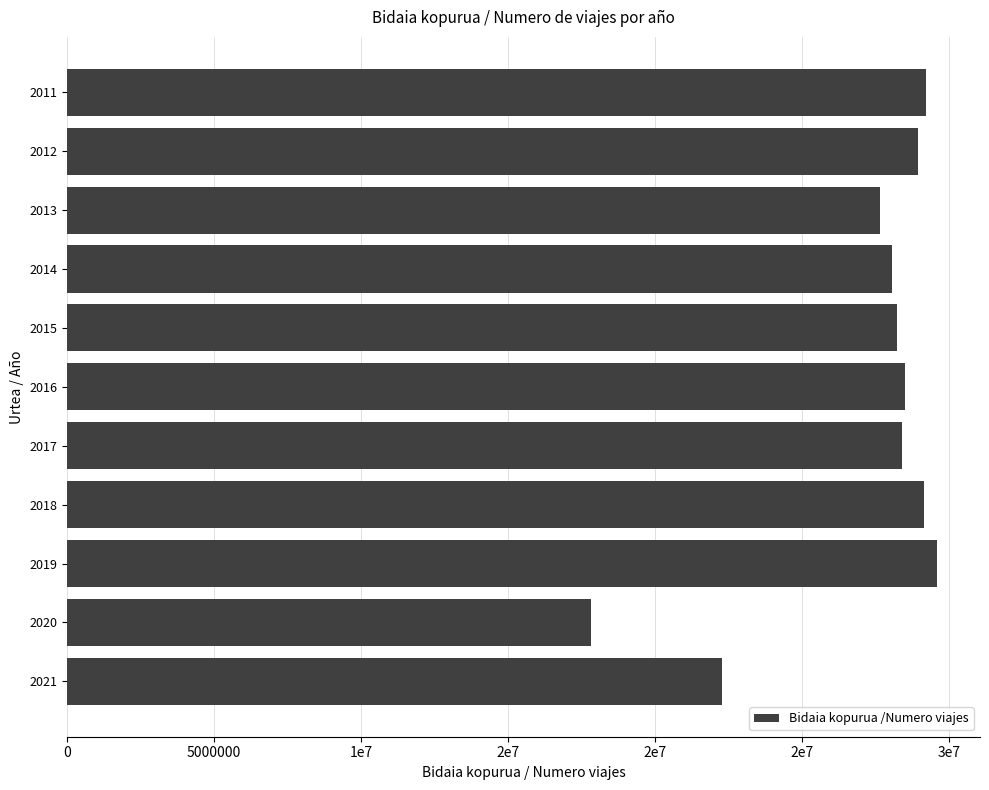

Are the bars grouped side by side (vs. stacked)?

No